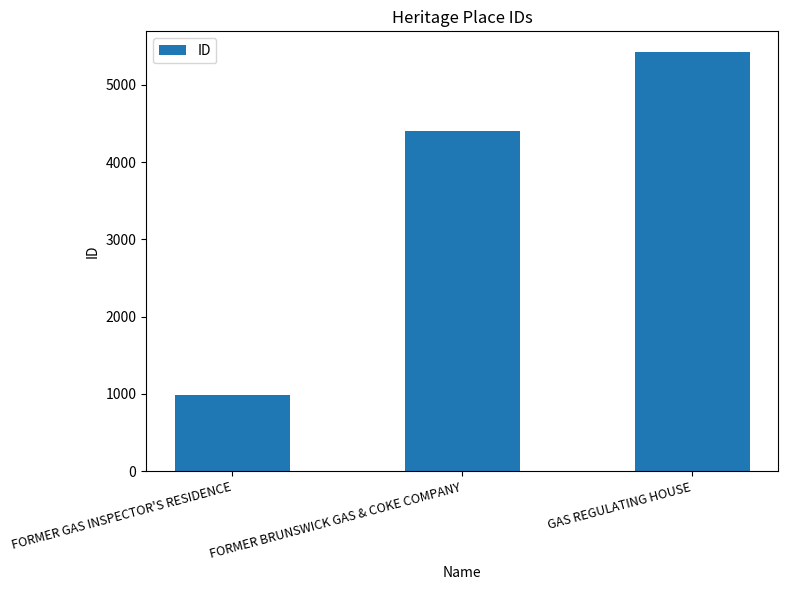

Reading left to right, what are all the values shown in this chart?

FORMER GAS INSPECTOR'S RESIDENCE=979	FORMER BRUNSWICK GAS & COKE COMPANY=4407	GAS REGULATING HOUSE=5420